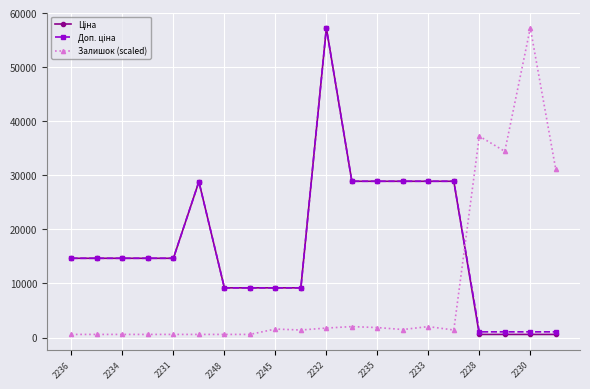

What is the value of the Залишок (scaled) point at the 20th from the left?

31075.9